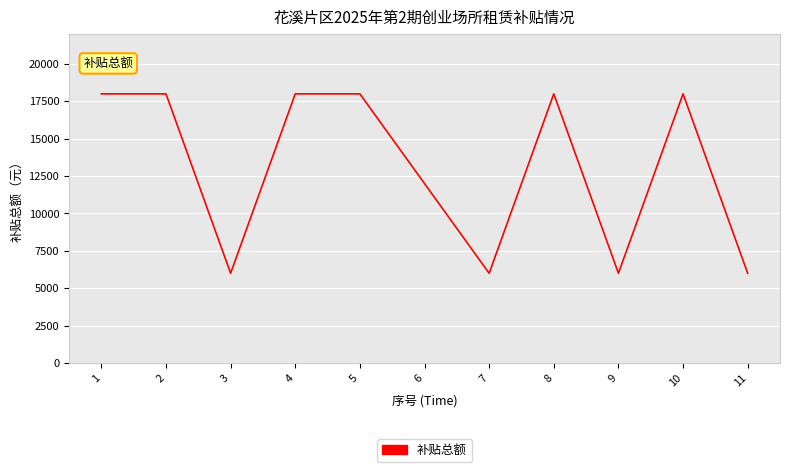

The chart shows a value of 4962 at 5. True or false?

False